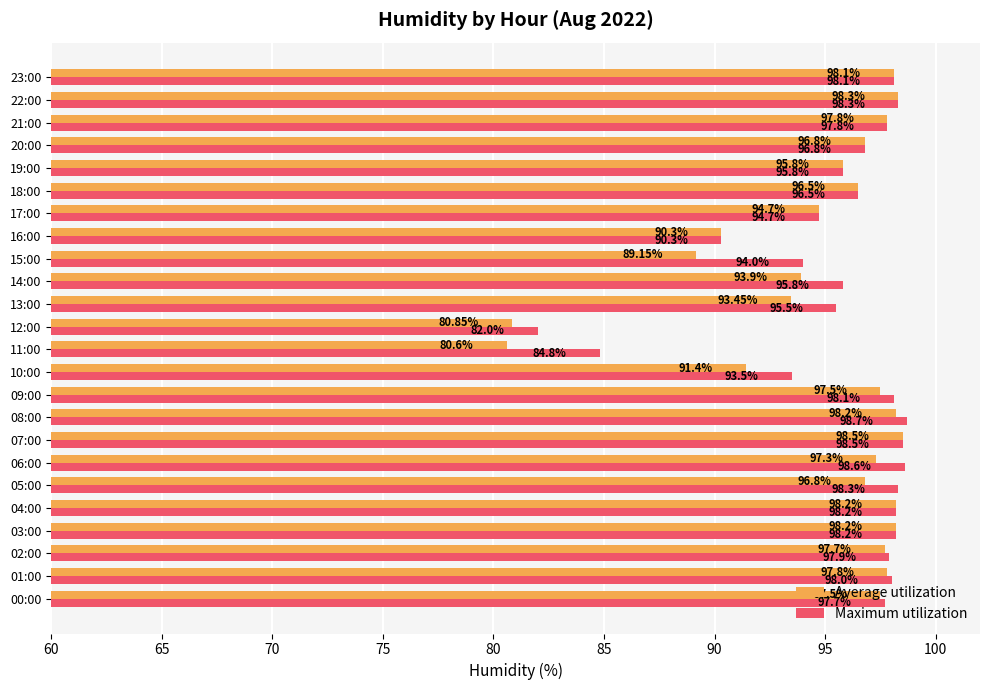

What is the total value across all series at 14:00?

189.7